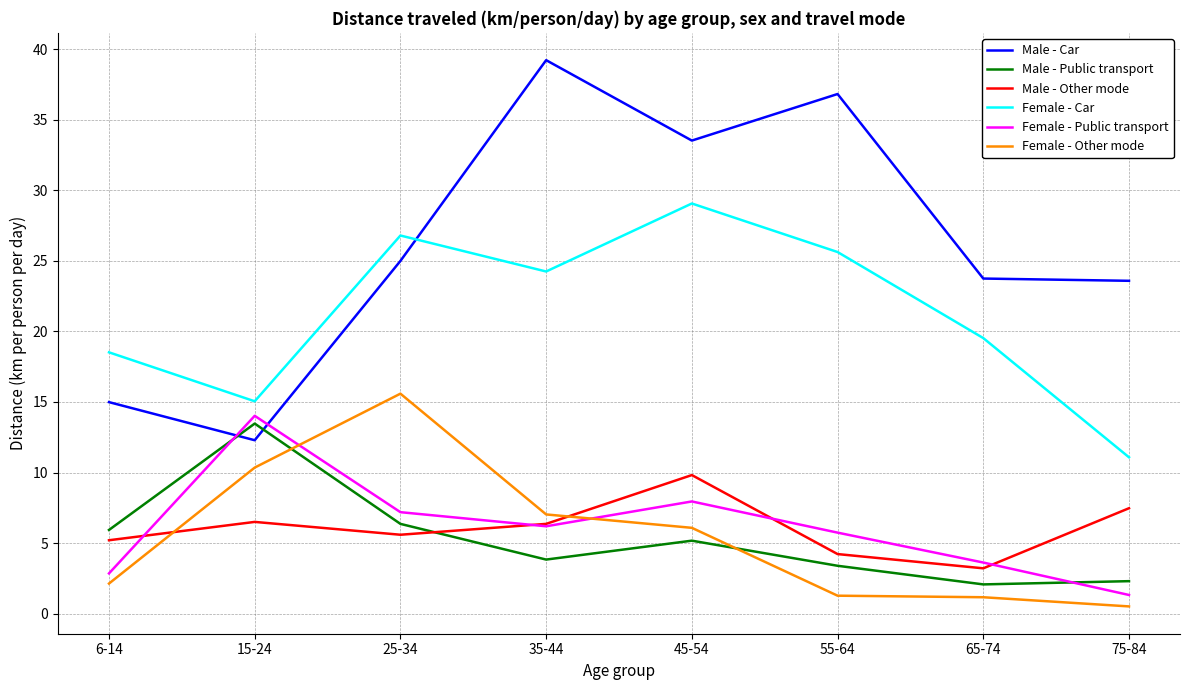

Which series has the widest spread of values?

Male - Car